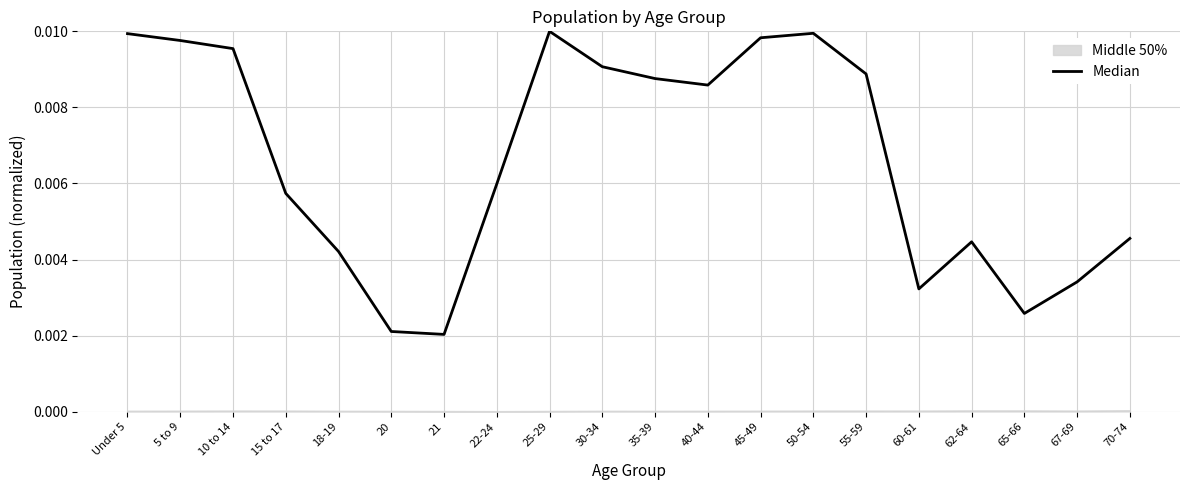

List the labels in order of value, largest first.

25-29, 50-54, Under 5, 45-49, 5 to 9, 10 to 14, 30-34, 55-59, 35-39, 40-44, 22-24, 15 to 17, 70-74, 62-64, 18-19, 67-69, 60-61, 65-66, 20, 21